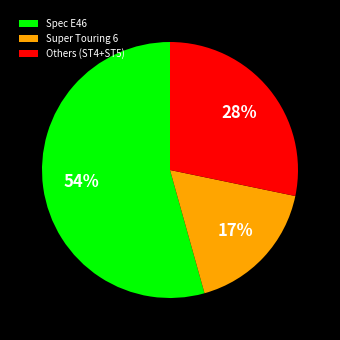

What is the ratio of the value at Super Touring 6 to the value at Spec E46?

0.3